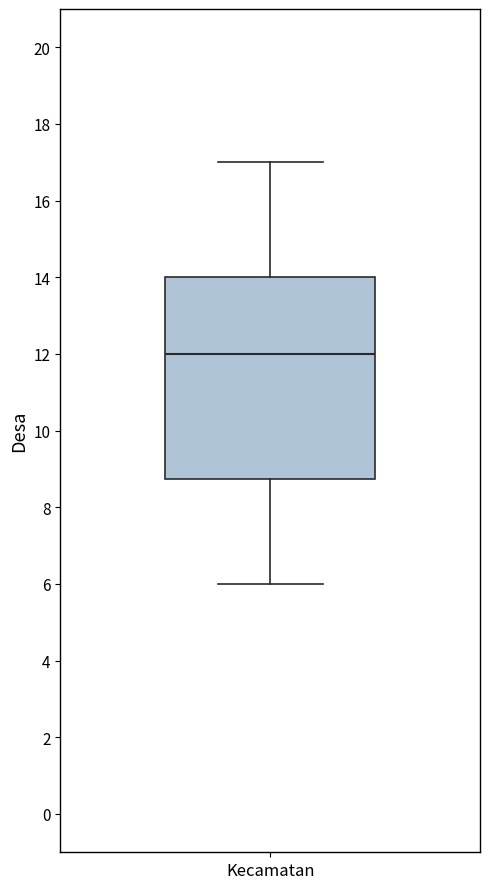

Where is the lower edge of the box for Kecamatan on the y-axis? The values are not printed on the chart, so give them approximately, as read against the axis.

8.8